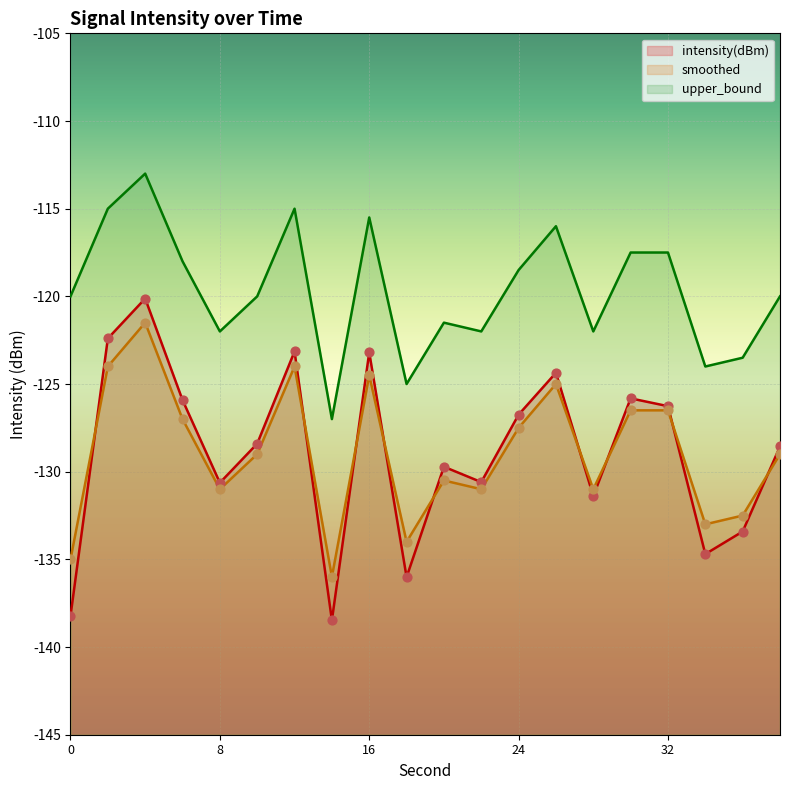

What is the total value across all series at 20?

-381.7